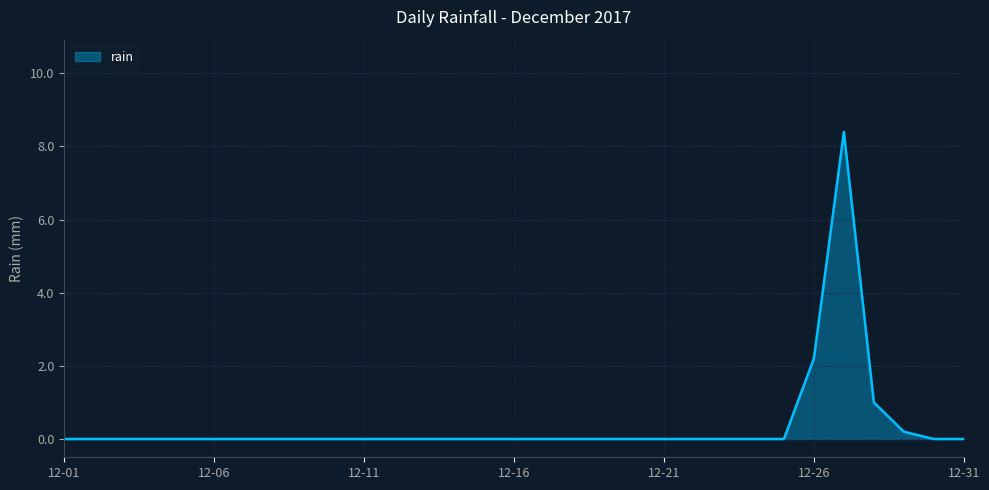

What is the greatest value displayed?

8.4